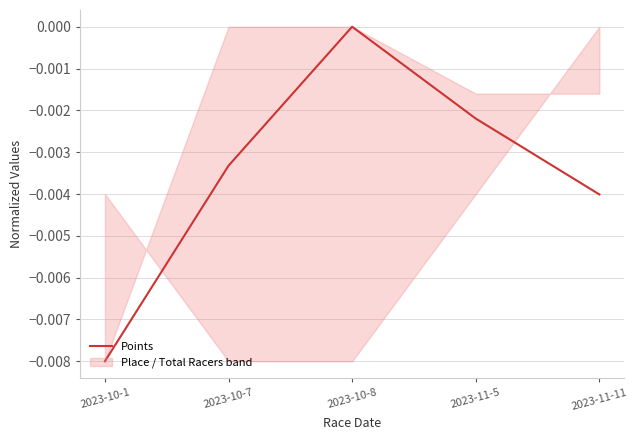

Reading right to left, transcribe all the data shown in this chart.

2023-11-11=-0.0	2023-11-5=-0.0	2023-10-8=0.0	2023-10-7=-0.0	2023-10-1=-0.0